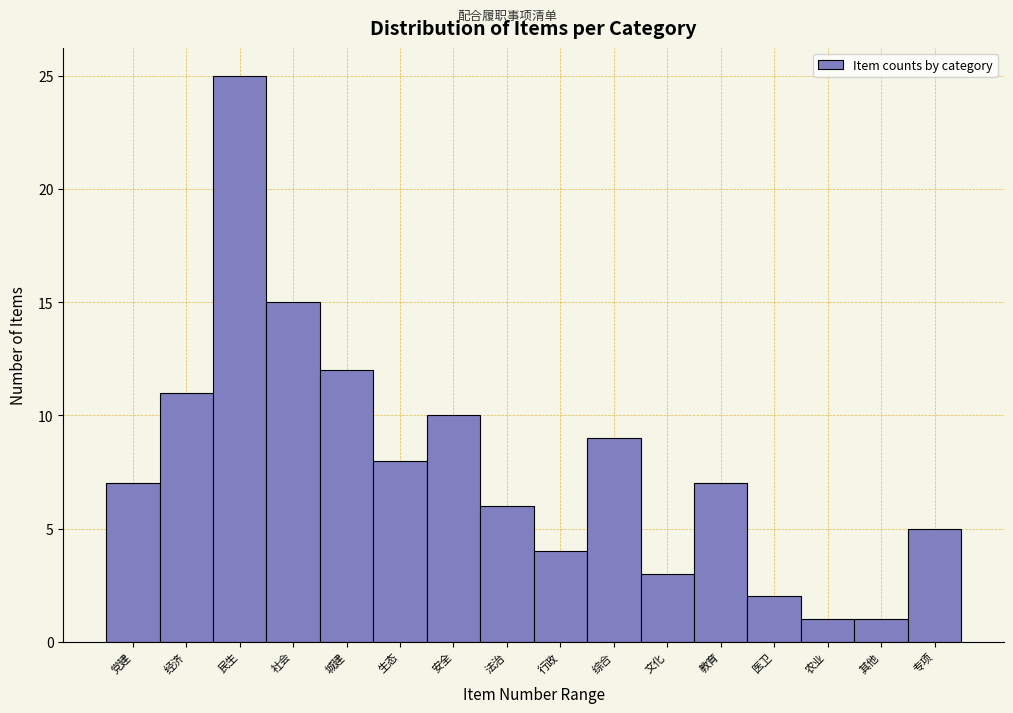

Reading right to left, what are all the values shown in this chart?

5	1	1	2	7	3	9	4	6	10	8	12	15	25	11	7